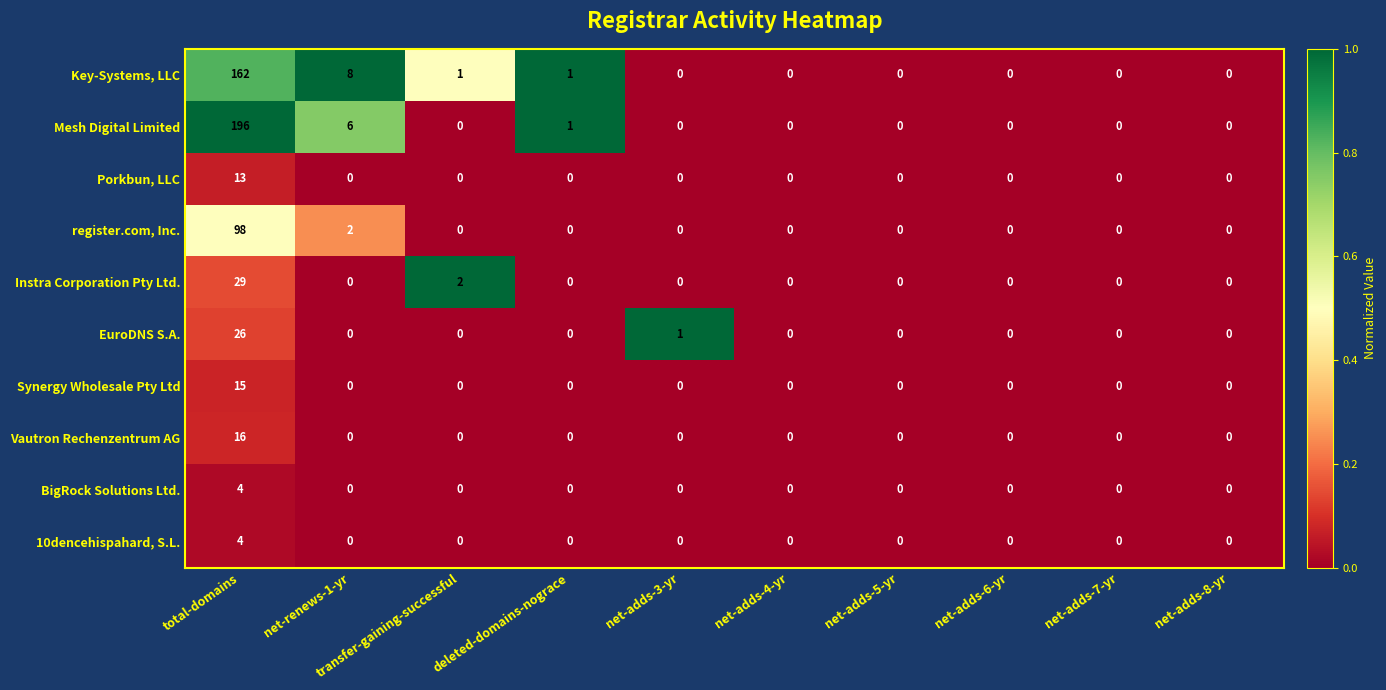

What is the greatest value displayed?

196